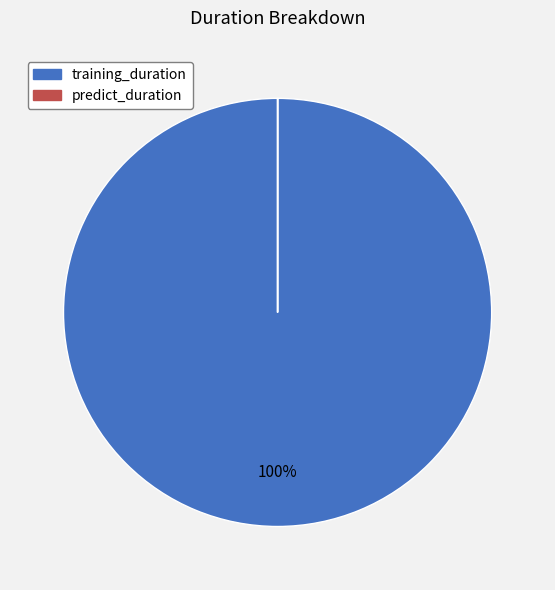

Is it true that training_duration is 100% of the pie?

True